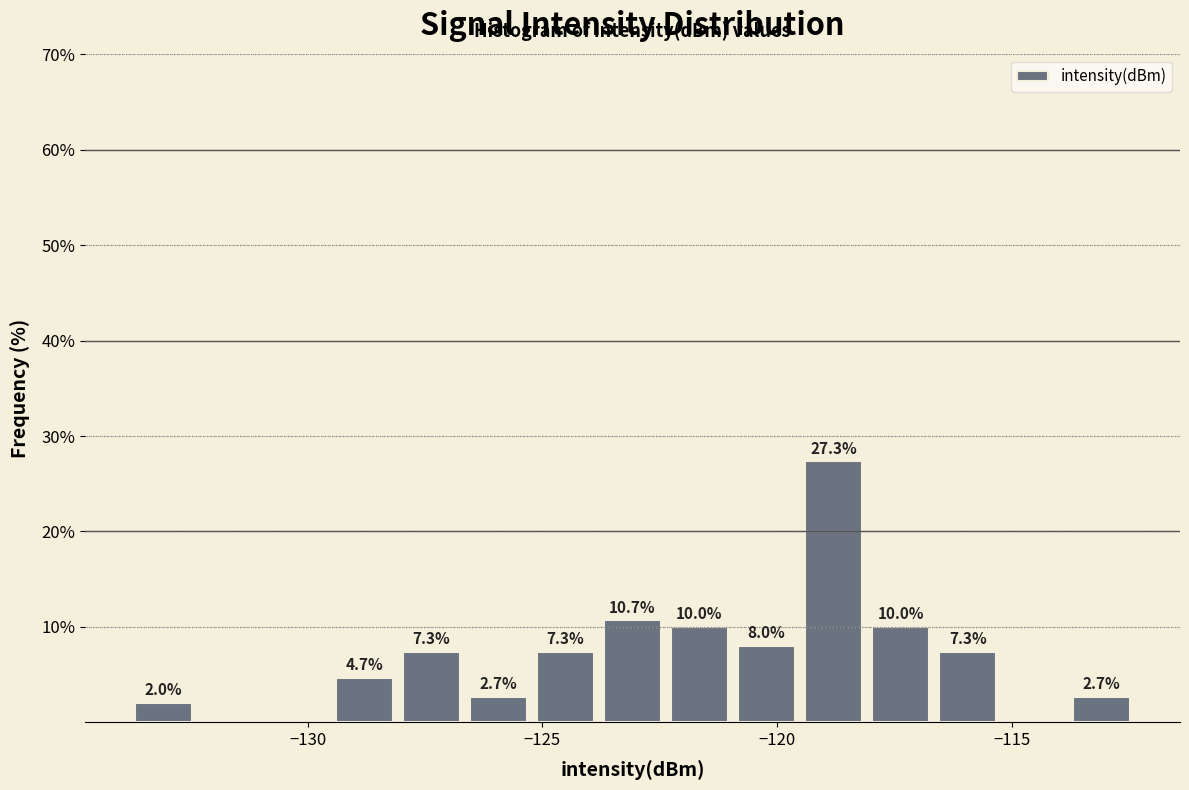

Around what value on the x-axis is the tallest bar? Give the approximate position of its centre, as read against the axis.

-119.0